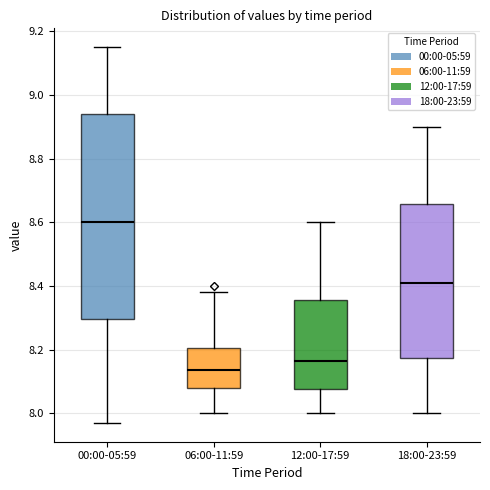

Which box is the tallest, from its lower edge to its upper edge?

00:00-05:59